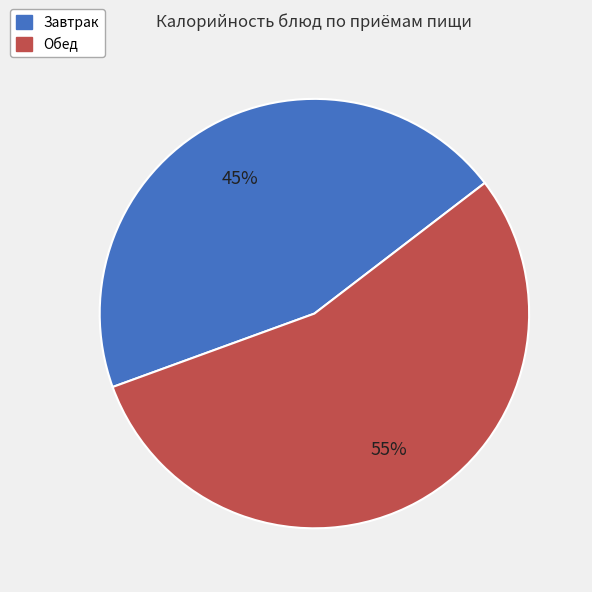

To the nearest percent, what is the average slice percentage?

50%